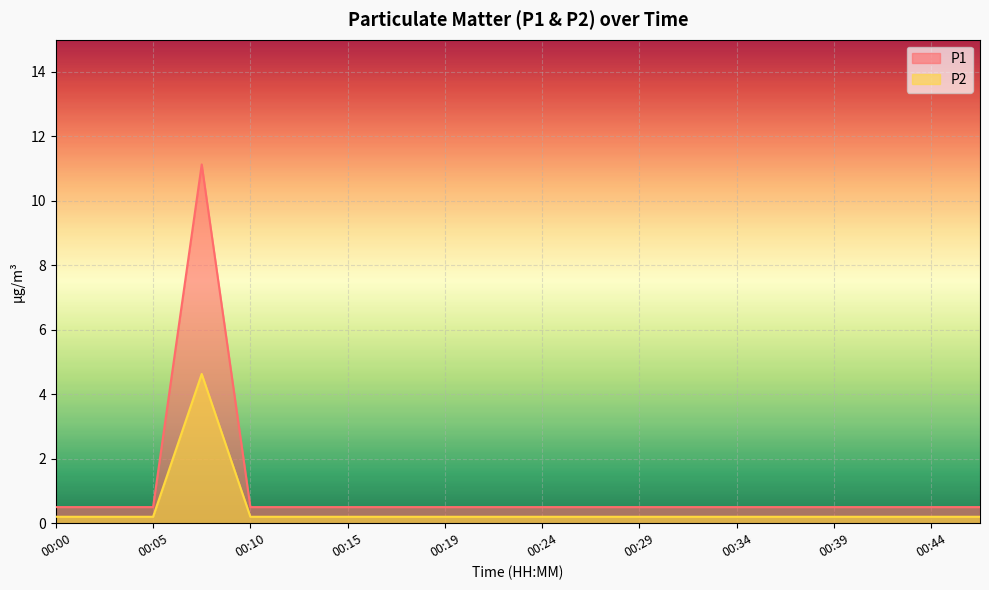

What is the value of the P1 point at the 2nd from the left?

0.5